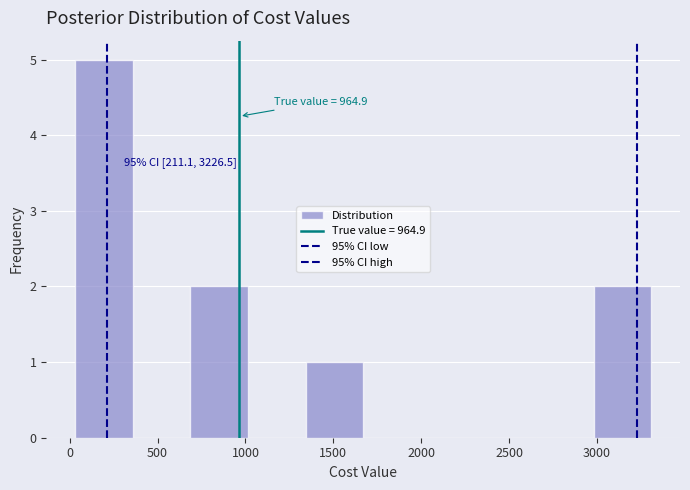

Over which range of the x-axis is the bar tallest?

50 to 350